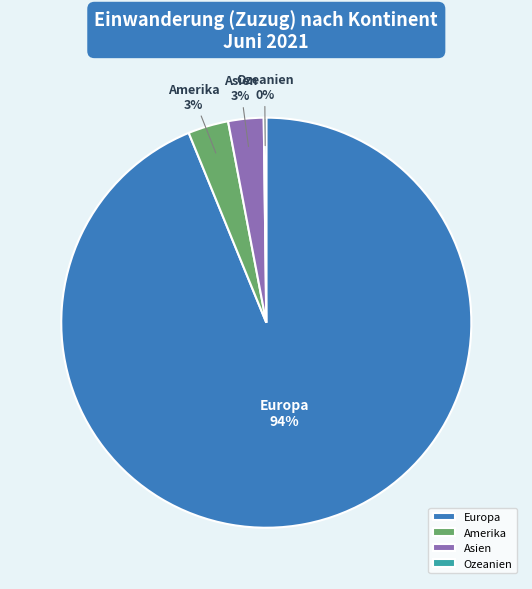

True or false: Asien accounts for 3% of the total.

True